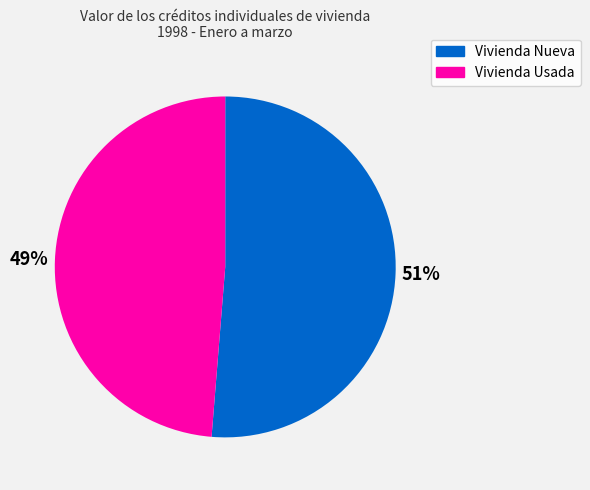

To the nearest percent, what portion does Vivienda Usada represent?

49%